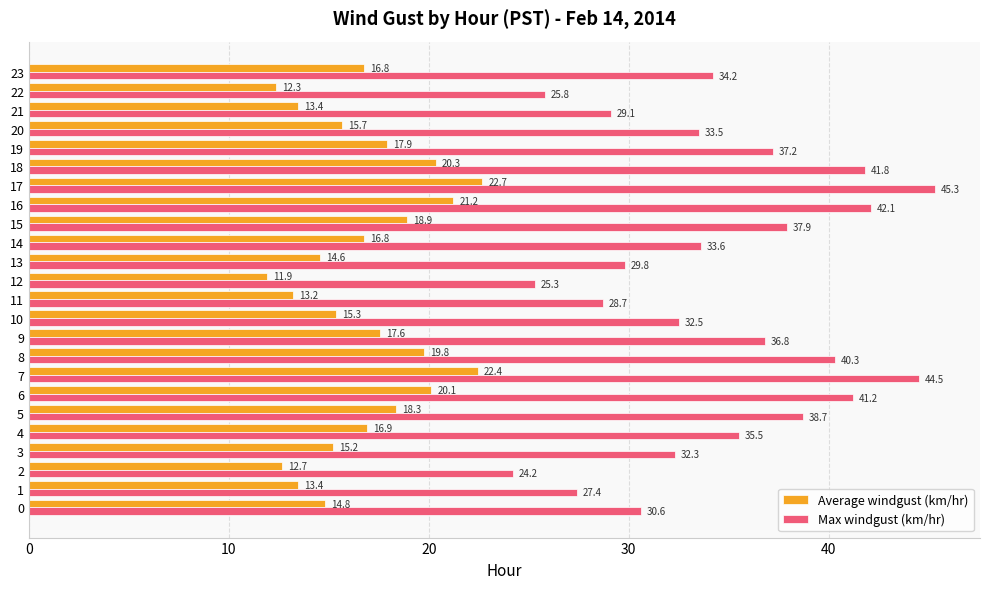

What is the highest value of the Max windgust (km/hr) series?

45.3